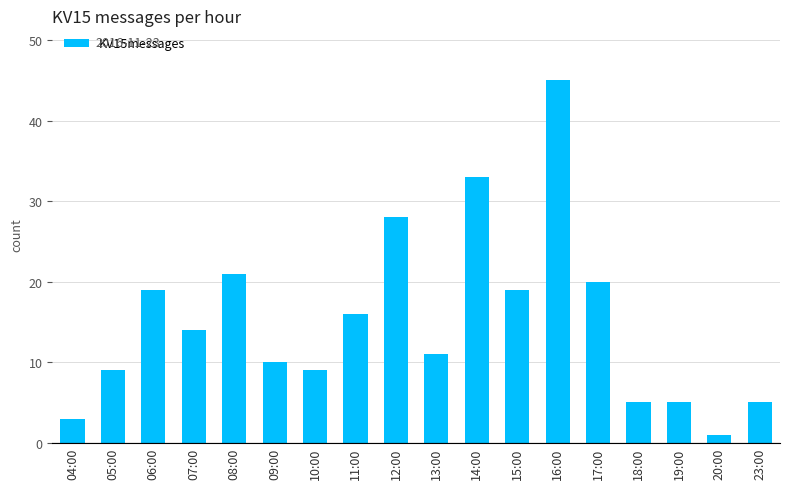

Are the bars grouped side by side (vs. stacked)?

No